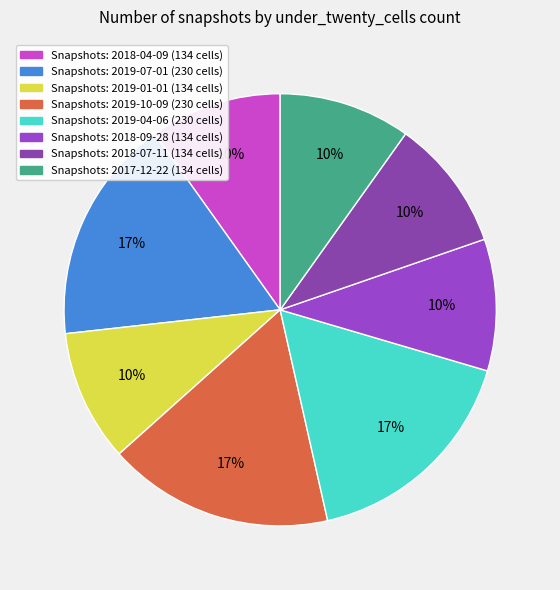

How many segments does this pie chart have?

8